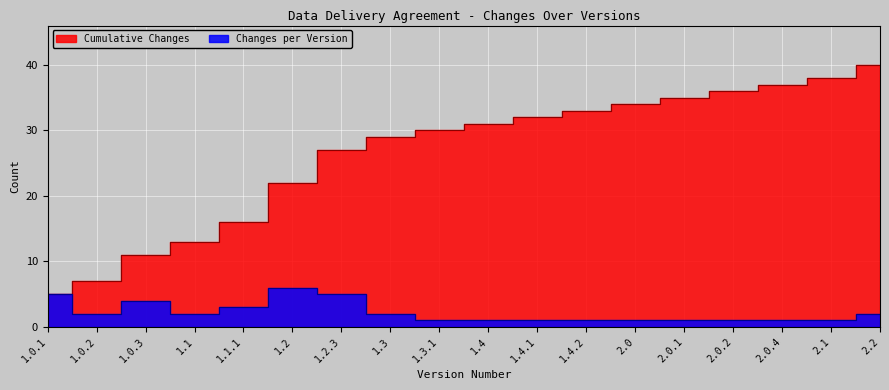

What position from the left is 1.0.3?

3